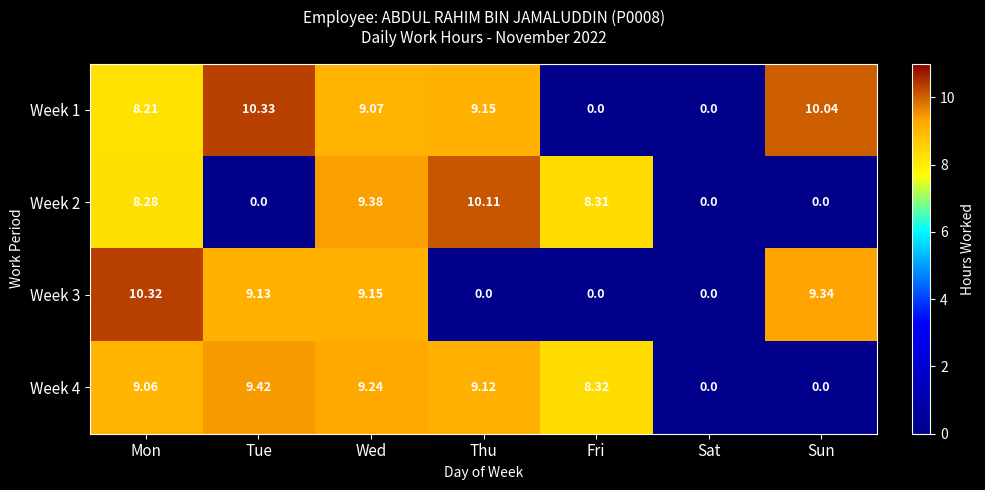

At which category is the sum across all series the highest?

Wed